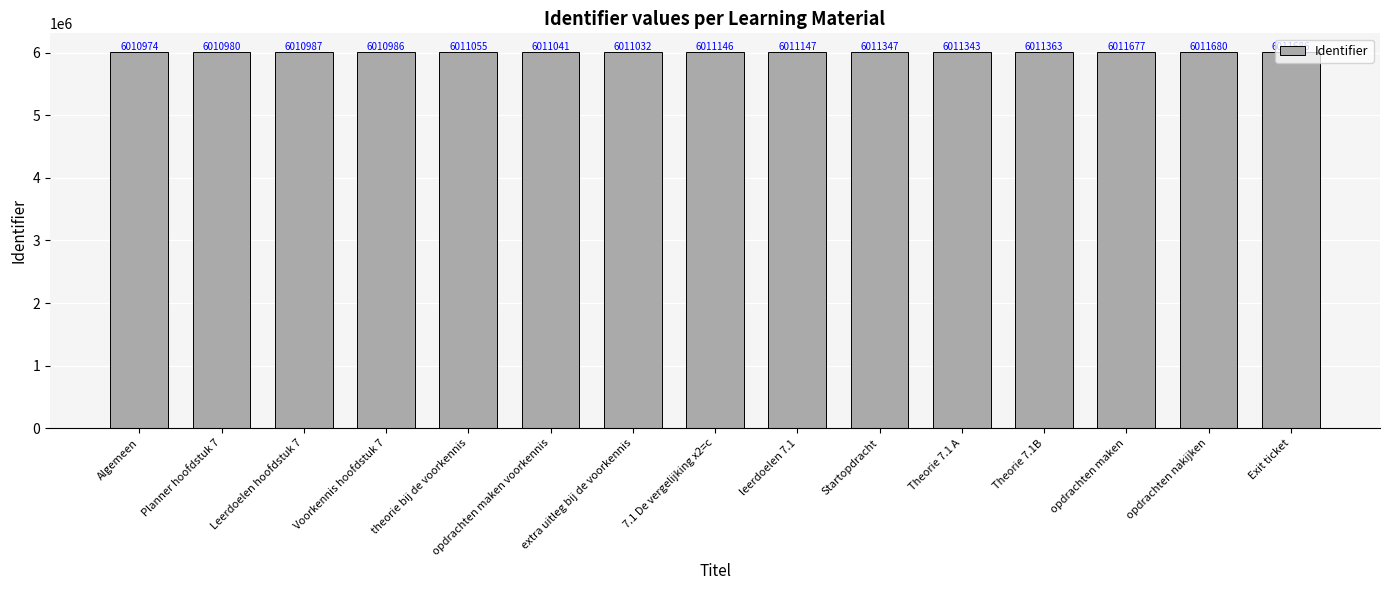

Reading right to left, transcribe all the data shown in this chart.

Exit ticket=6011686	opdrachten nakijken=6011680	opdrachten maken=6011677	Theorie 7.1B=6011363	Theorie 7.1 A=6011343	Startopdracht=6011347	leerdoelen 7.1=6011147	7.1 De vergelijking x2=c=6011146	extra uitleg bij de voorkennis=6011032	opdrachten maken voorkennis=6011041	theorie bij de voorkennis=6011055	Voorkennis hoofdstuk 7=6010986	Leerdoelen hoofdstuk 7=6010987	Planner hoofdstuk 7=6010980	Algemeen=6010974